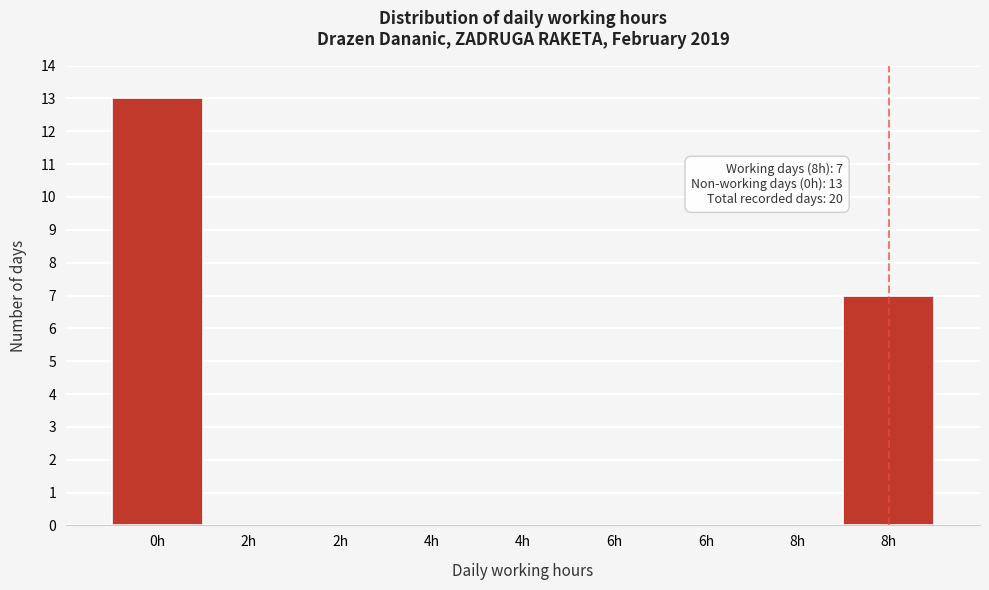

Count the number of data series in this chart.

1